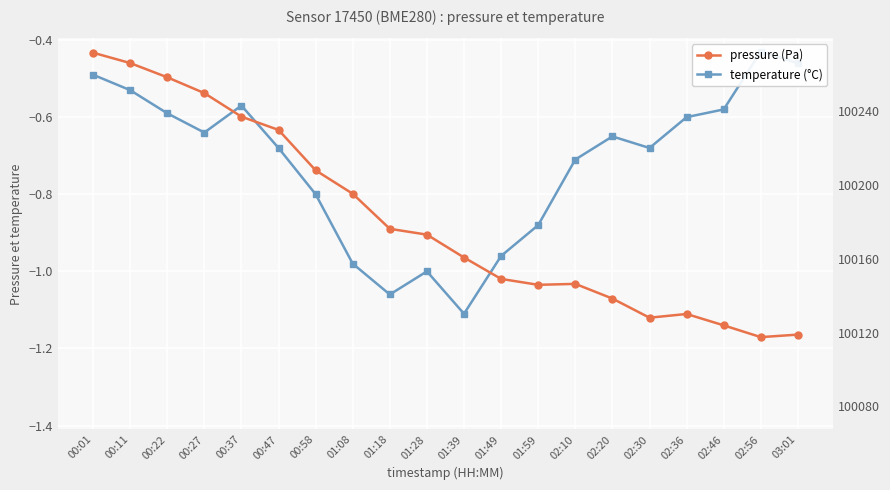

What is the difference between the maximum and second lowest values in the pressure (Pa) series?

152.7